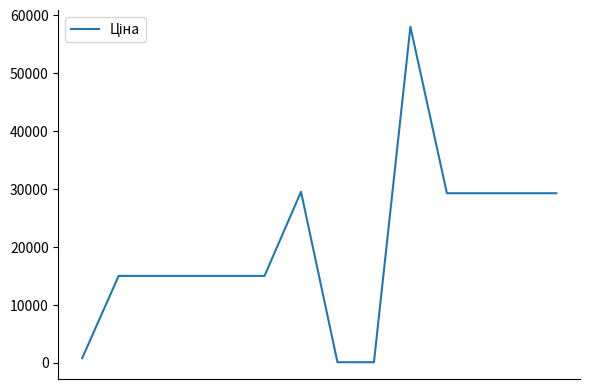

What is the difference between the maximum and second lowest values?

57923.7